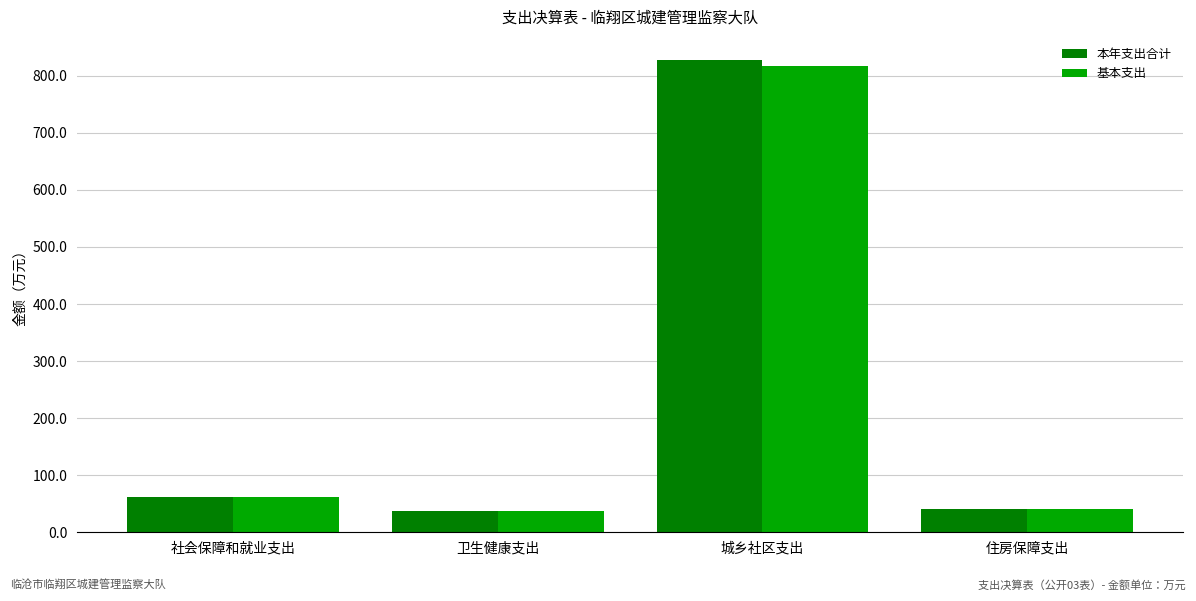

At which label does 本年支出合计 reach its peak?

城乡社区支出